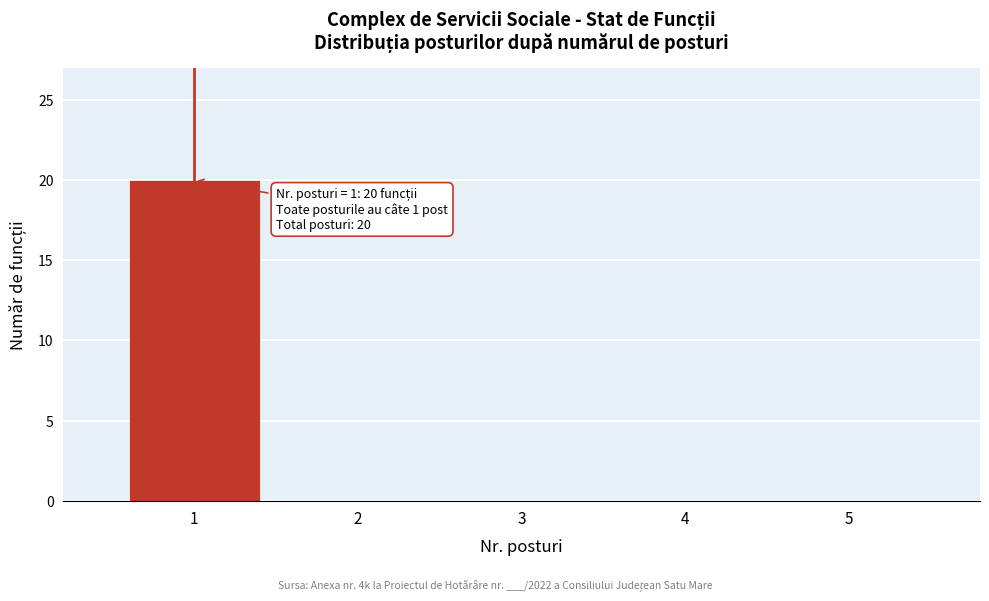

Which range on the x-axis has the tallest bar?

0.5 to 1.5